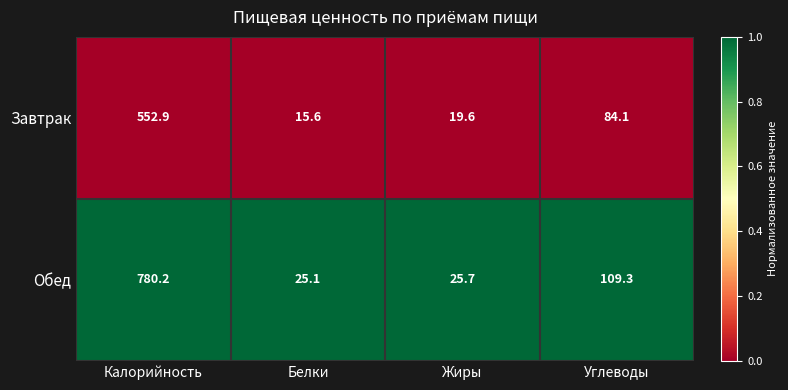

Between Белки and Углеводы, which series saw the biggest shift?

Обед